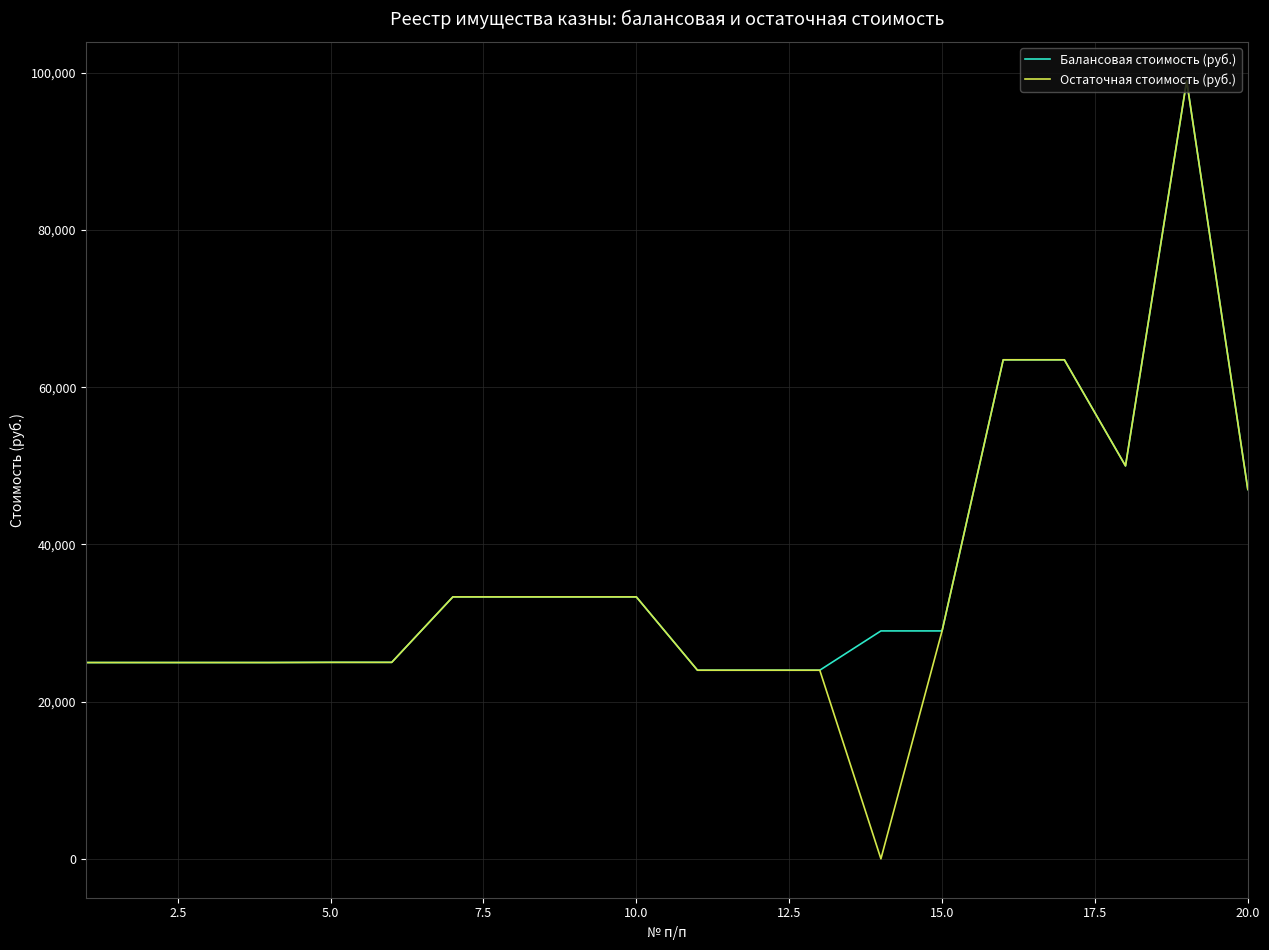

Which series has the largest range (max minus min)?

Остаточная стоимость (руб.)